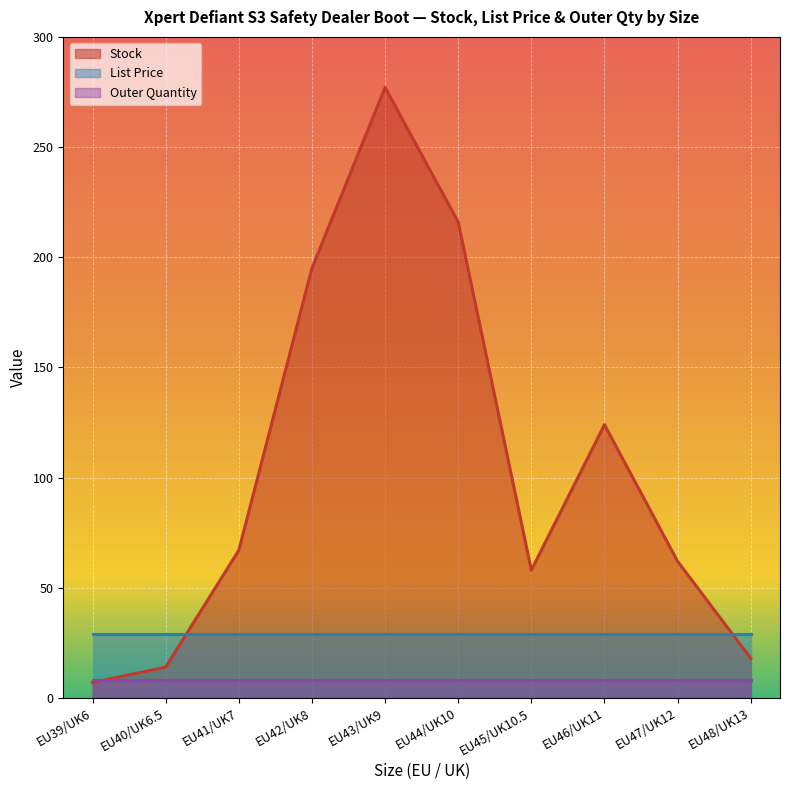

The value of Stock at EU44/UK10 is 216.0. True or false?

True